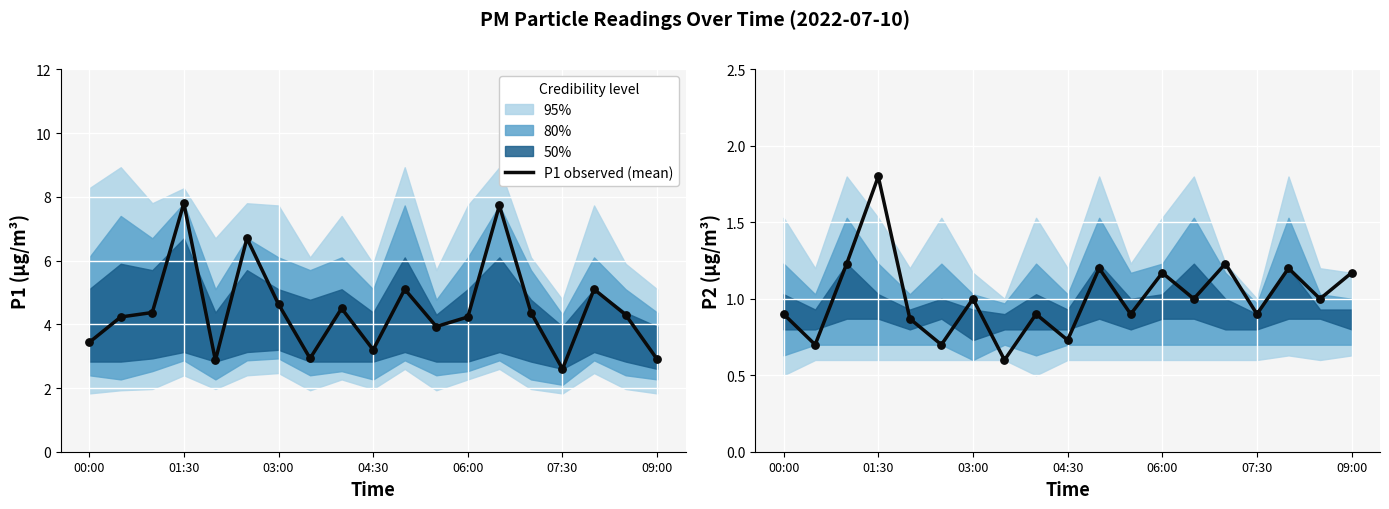

Which series has the largest total across all categories?

P1 observed (mean)